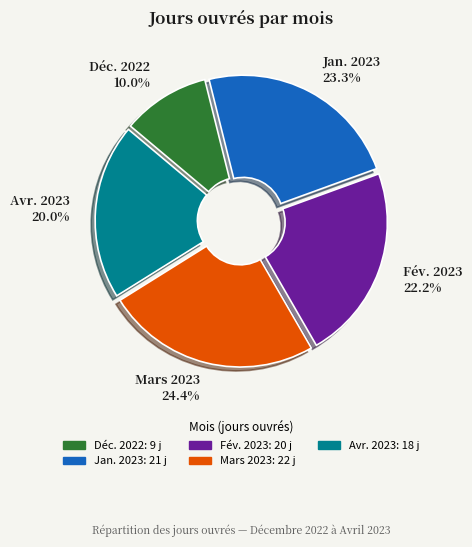

Is the sum of Avr. 2023 20.0% and Mars 2023 24.4% greater than half?

No